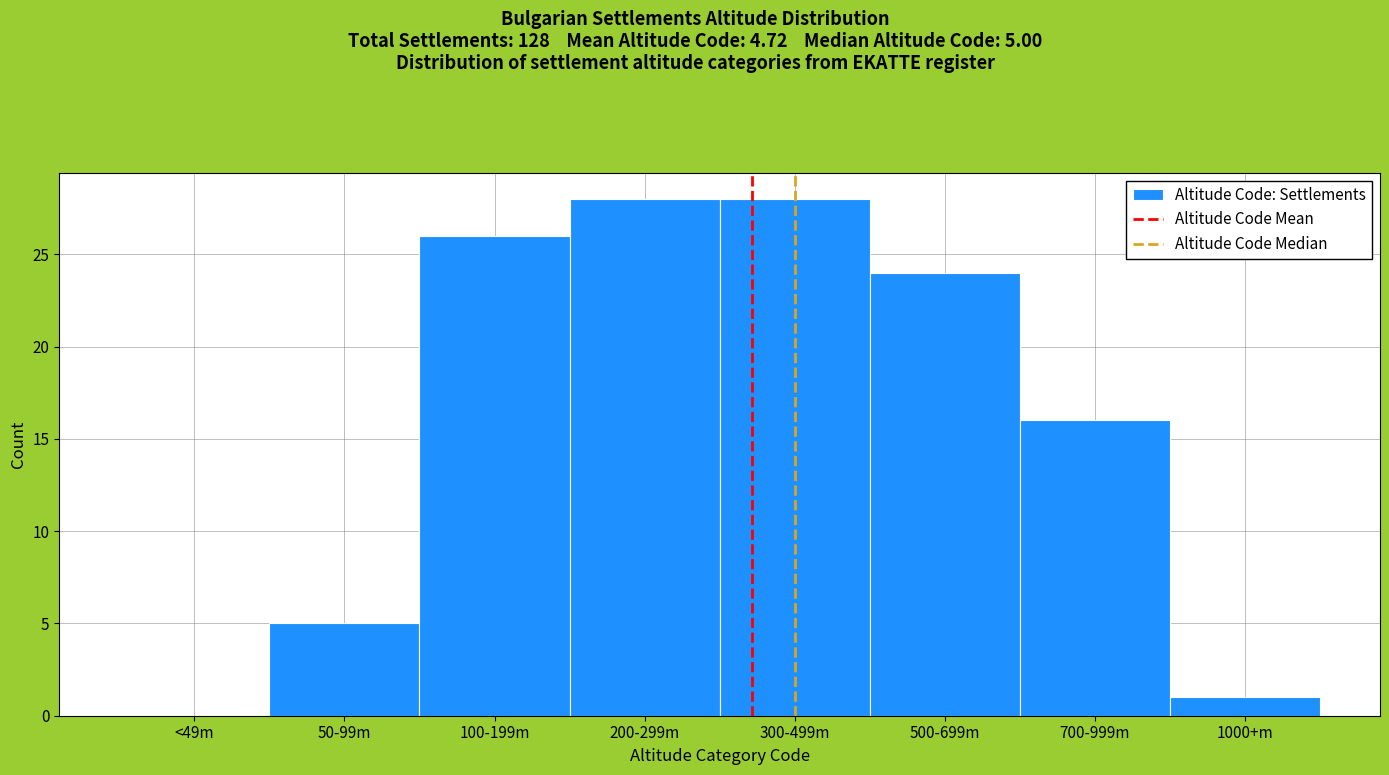

Reading left to right, list all the values displayed in this chart.

<49m=0	50-99m=5	100-199m=26	200-299m=28	300-499m=28	500-699m=24	700-999m=16	1000+m=1